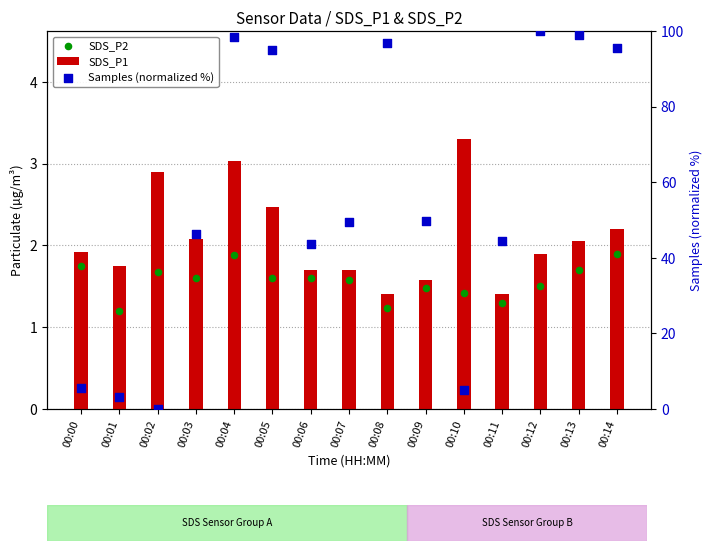

At which category is the sum across all series the highest?

00:12